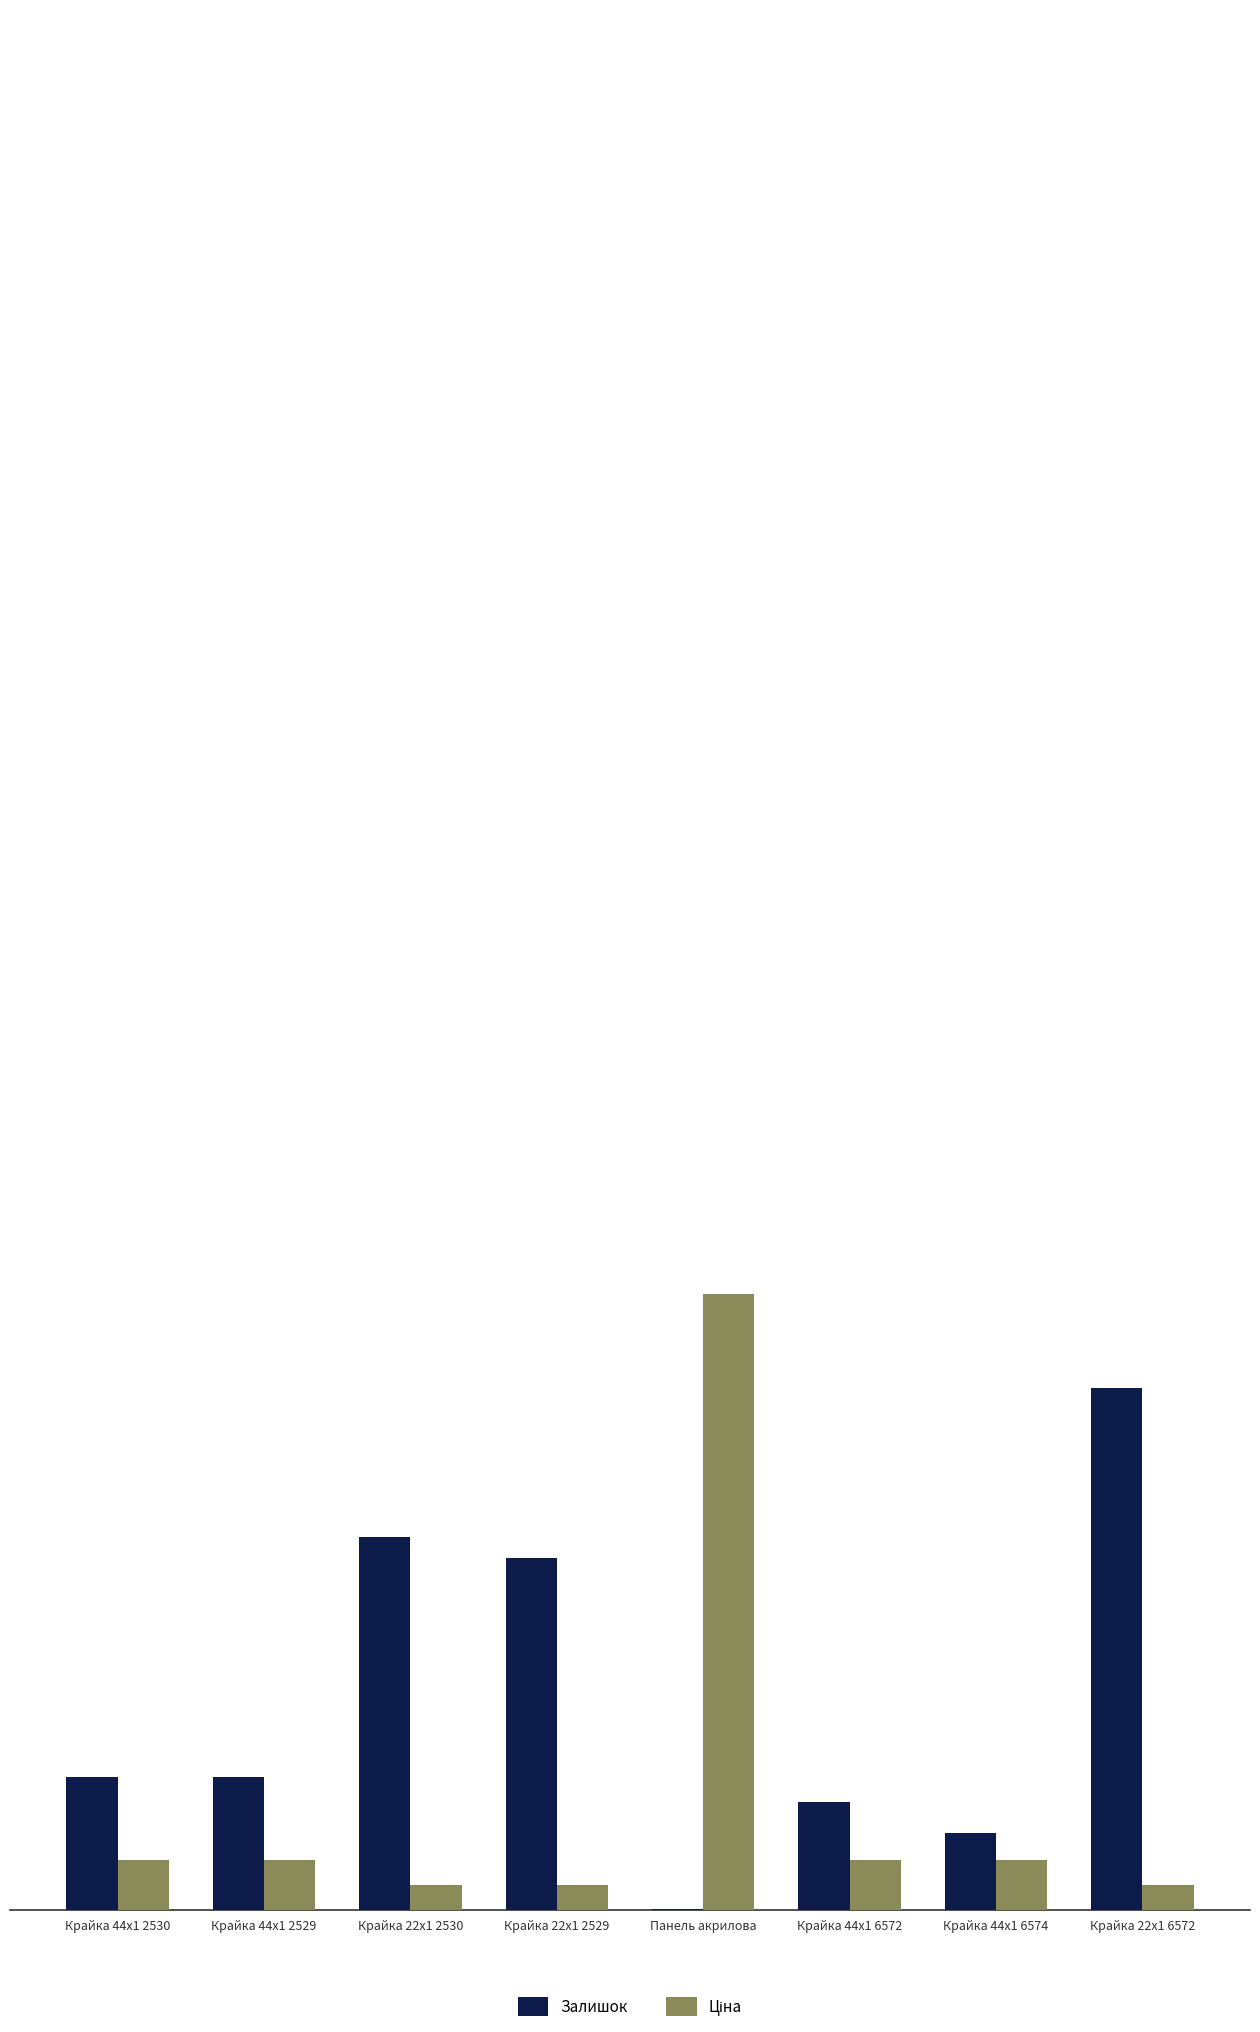

True or false: Залишок has a value of 365.9 at Крайка 44x1 6572.

False